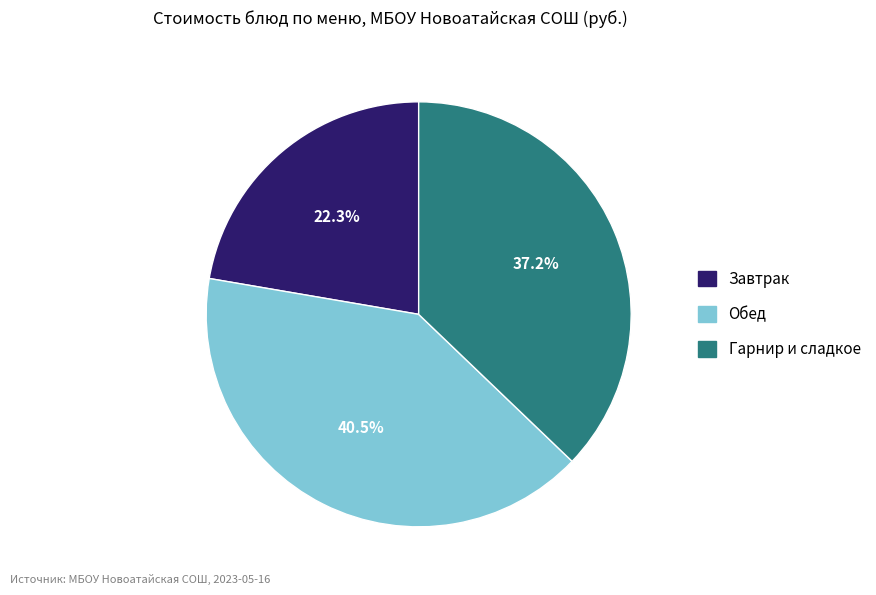

Is there a majority slice in this chart?

No